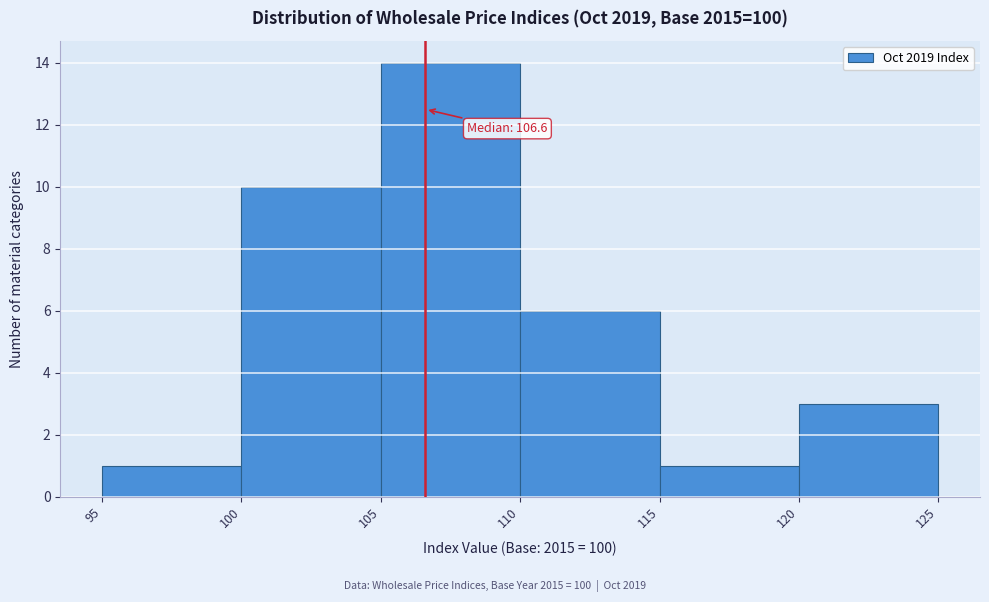

Which range on the x-axis has the tallest bar?

105 to 110